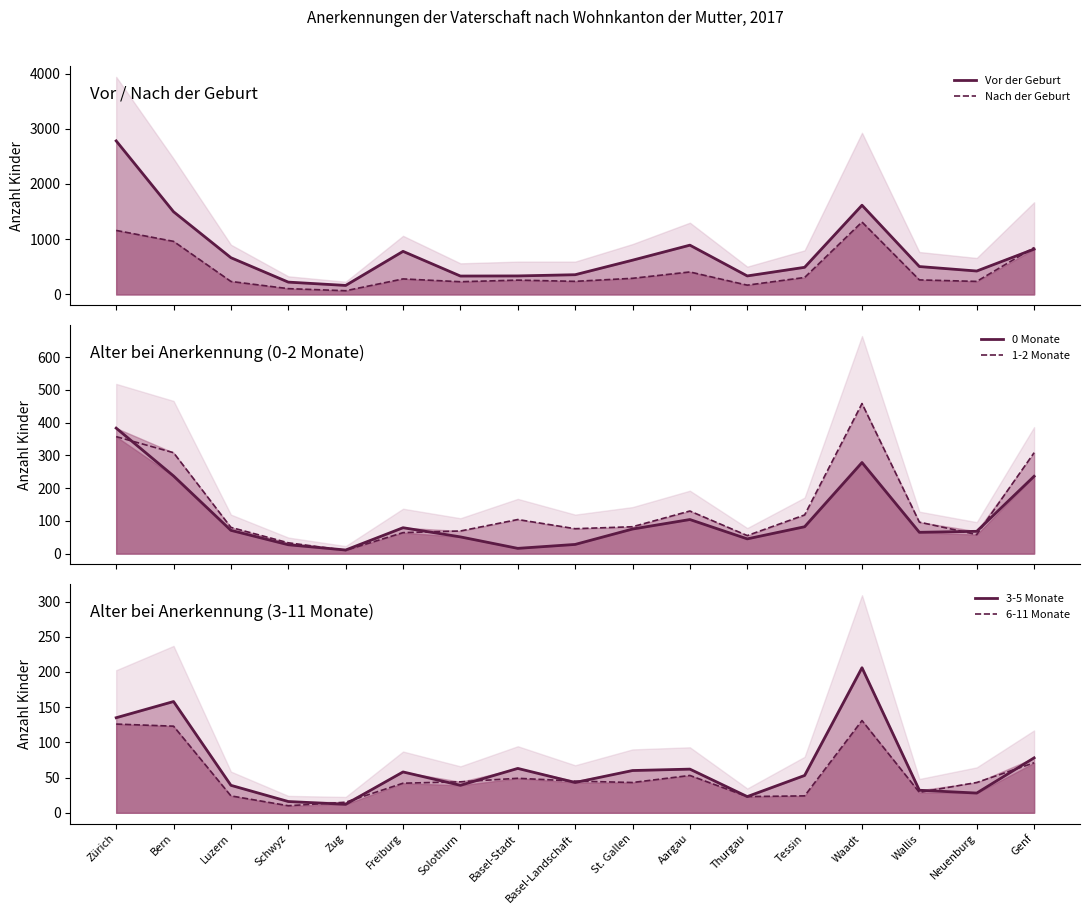

True or false: 6-11 Monate and Nach der Geburt intersect in this chart.

False